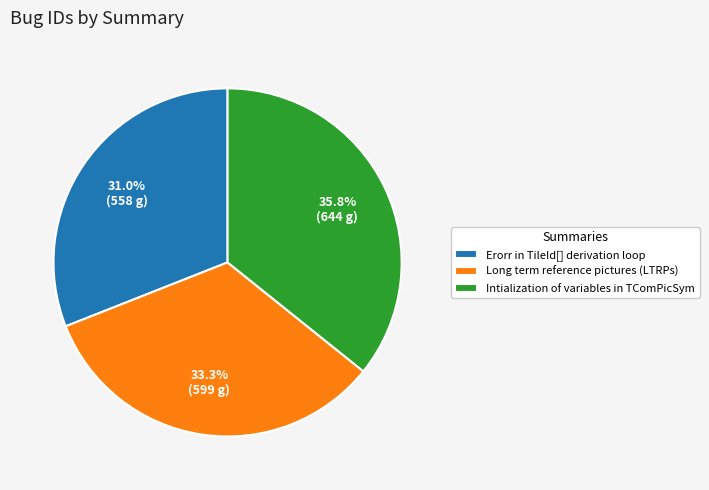

What is the smallest slice in the pie chart?

Erorr in TileId[] derivation loop